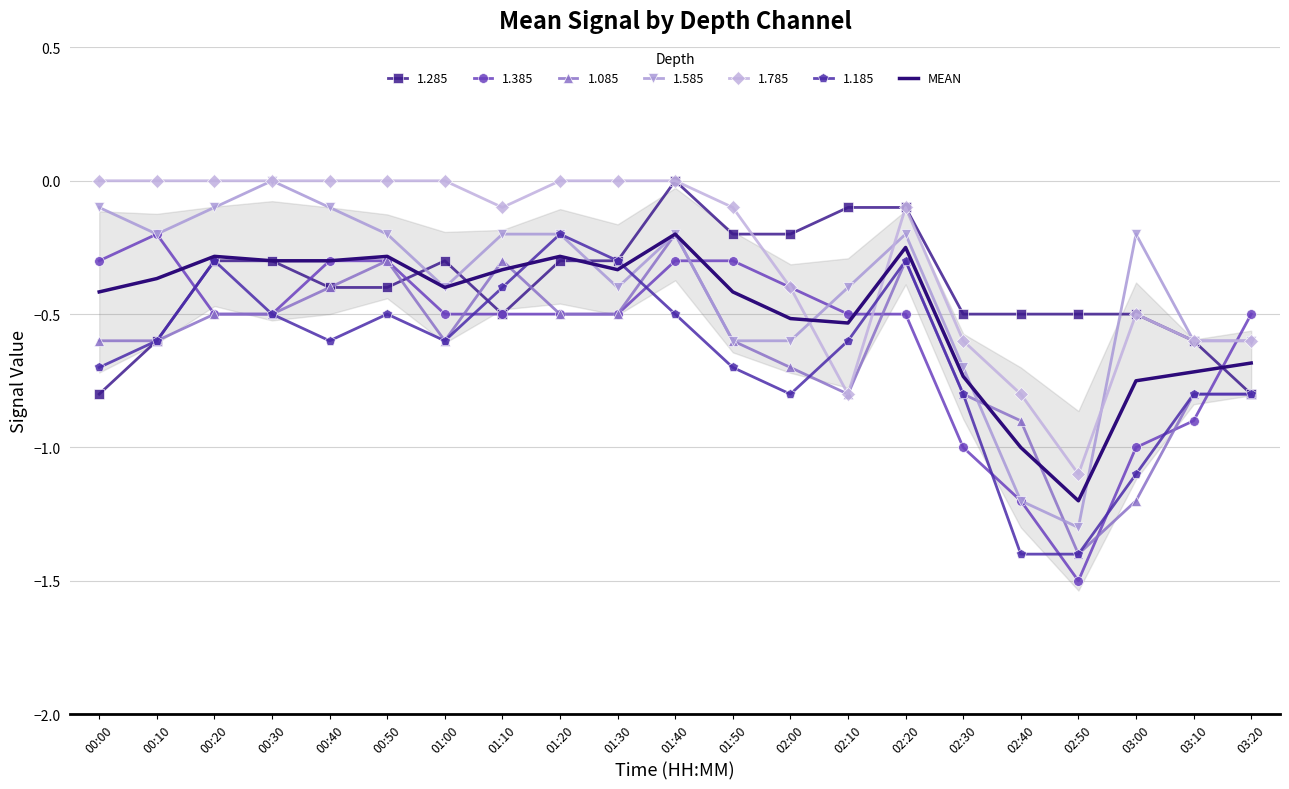

At which label is the value closest to 0?

01:40